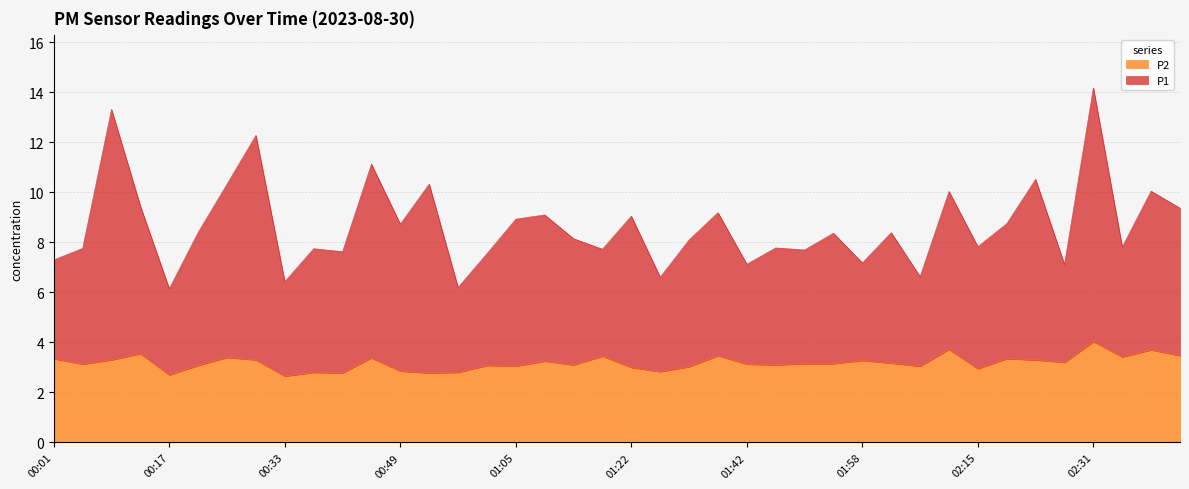

Which has a higher value, 00:41 or 01:17?

01:17